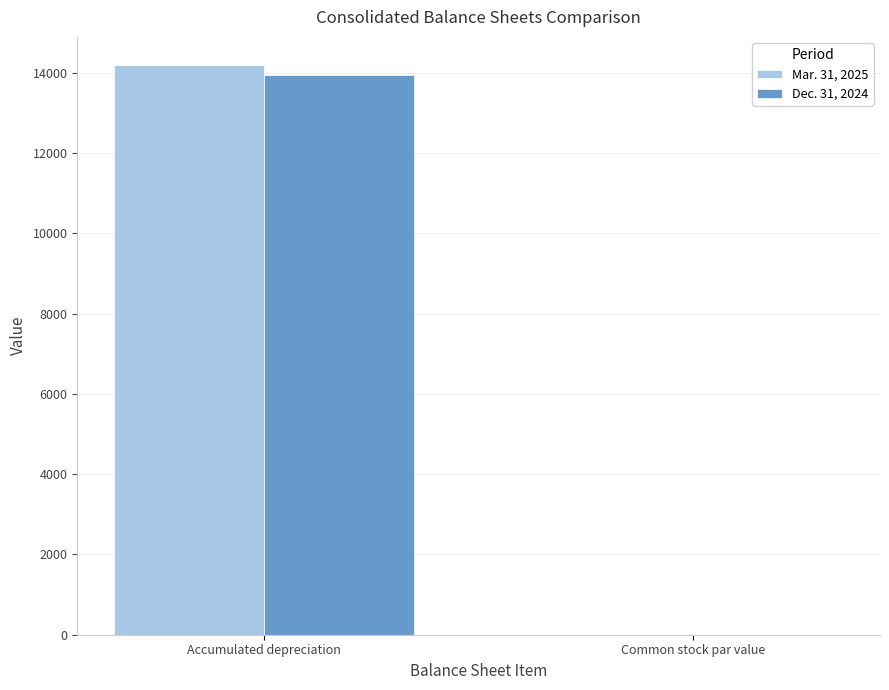

Reading left to right, extract all data points from this chart.

Mar. 31, 2025: Accumulated depreciation=14188	Common stock par value=1
Dec. 31, 2024: Accumulated depreciation=13957	Common stock par value=1